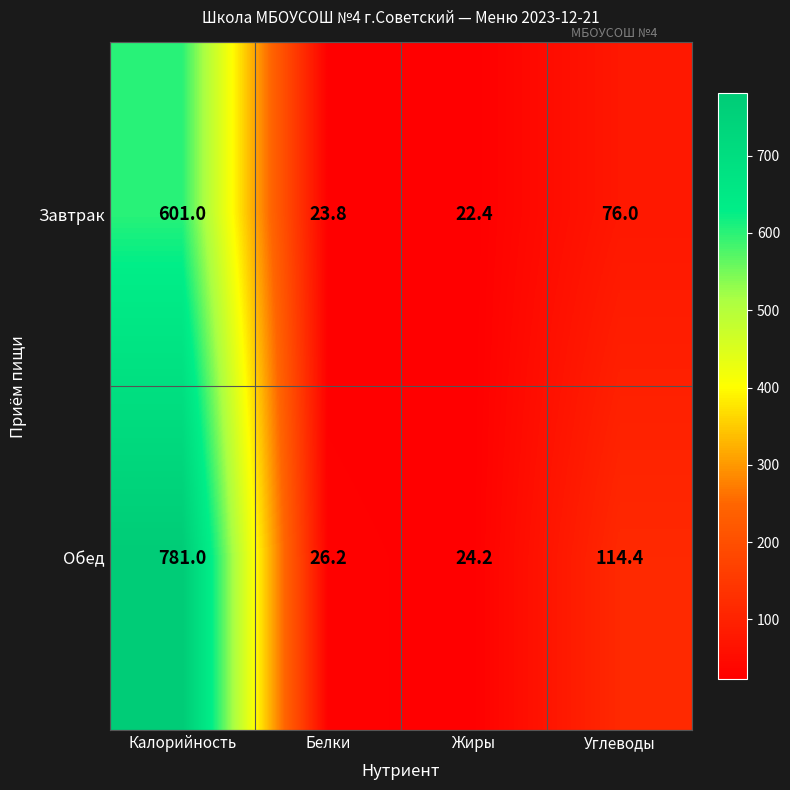

List the labels in order of Завтрак value, smallest first.

Жиры, Белки, Углеводы, Калорийность